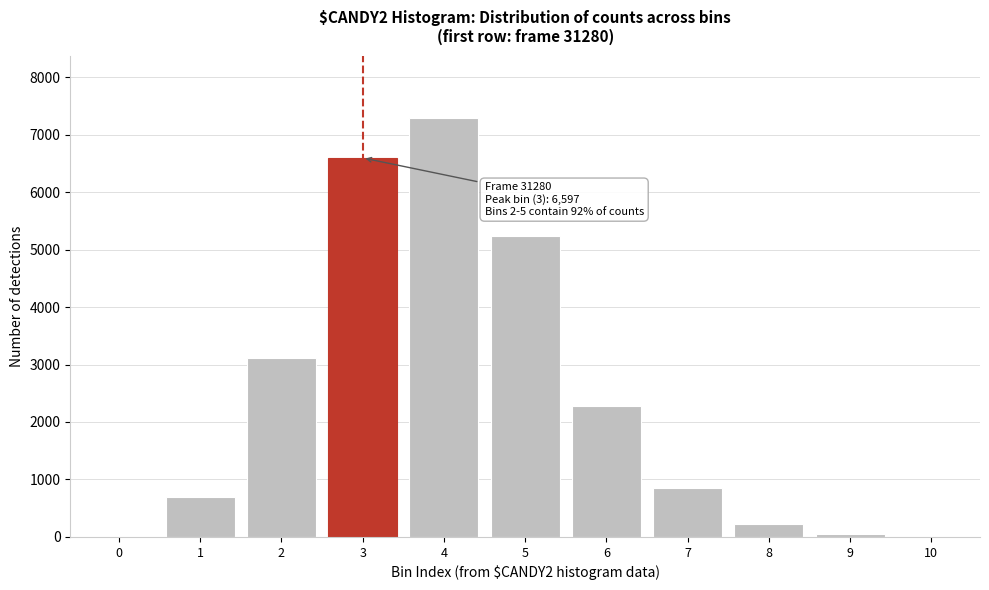

What is the greatest value displayed?

7286